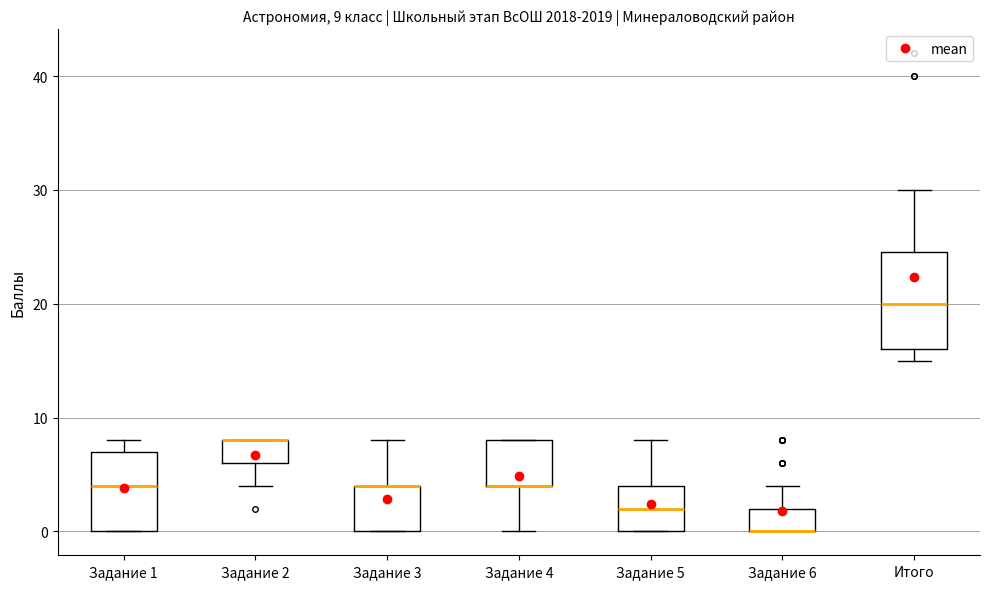

Comparing the boxes themselves (not the whiskers), which one is the tallest?

Итого